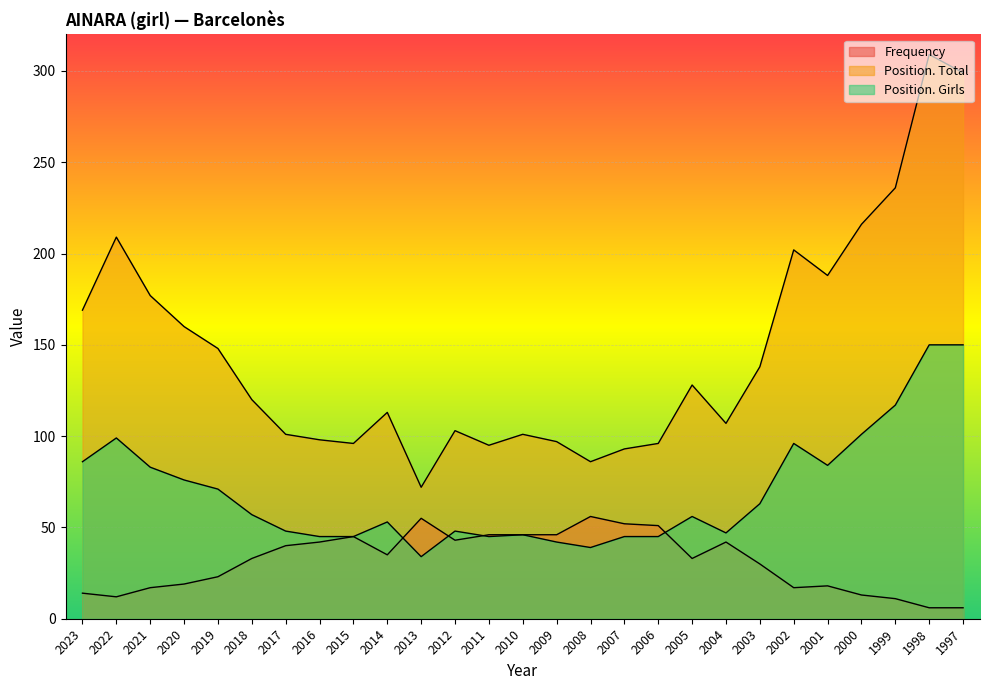

What is the difference between the maximum and minimum values in the Position. Girls series?

116